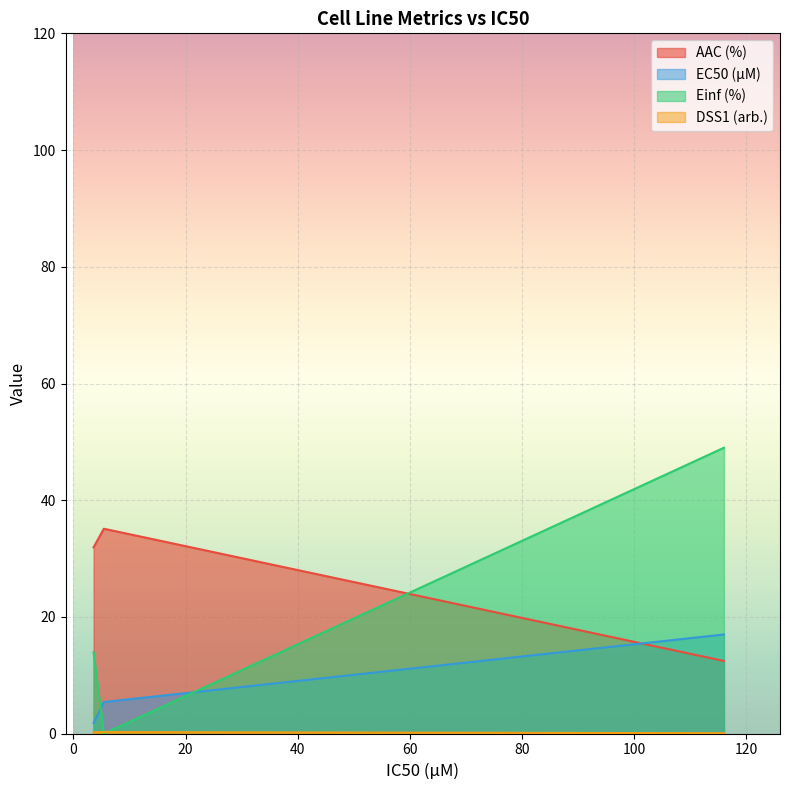

Reading left to right, extract all data points from this chart.

AAC (%): 116.0=12.5	5.43=35.1	3.6=31.9
EC50 (µM): 116.0=17.0	5.43=5.4	3.6=1.8
Einf (%): 116.0=49.0	5.43=0.0	3.6=14.0
DSS1 (arb.): 116.0=0.1	5.43=0.3	3.6=0.3